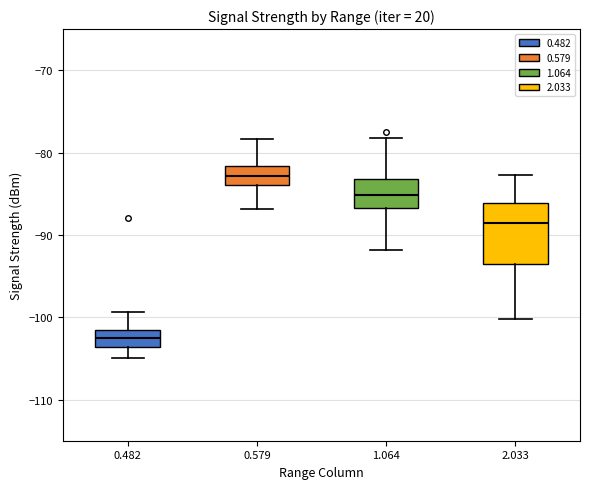

Which box is the tallest, from its lower edge to its upper edge?

2.033